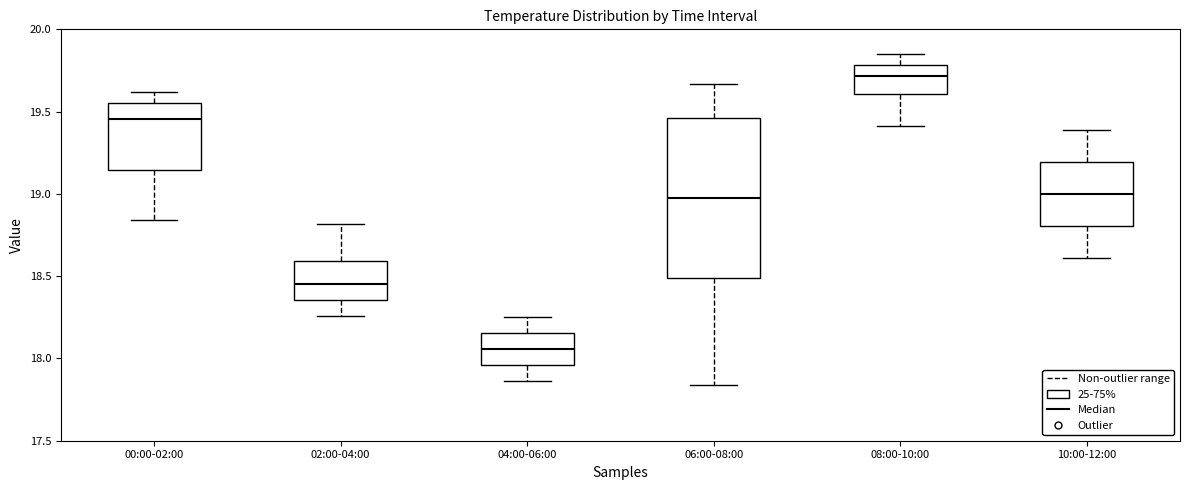

Comparing the boxes themselves (not the whiskers), which one is the tallest?

06:00-08:00